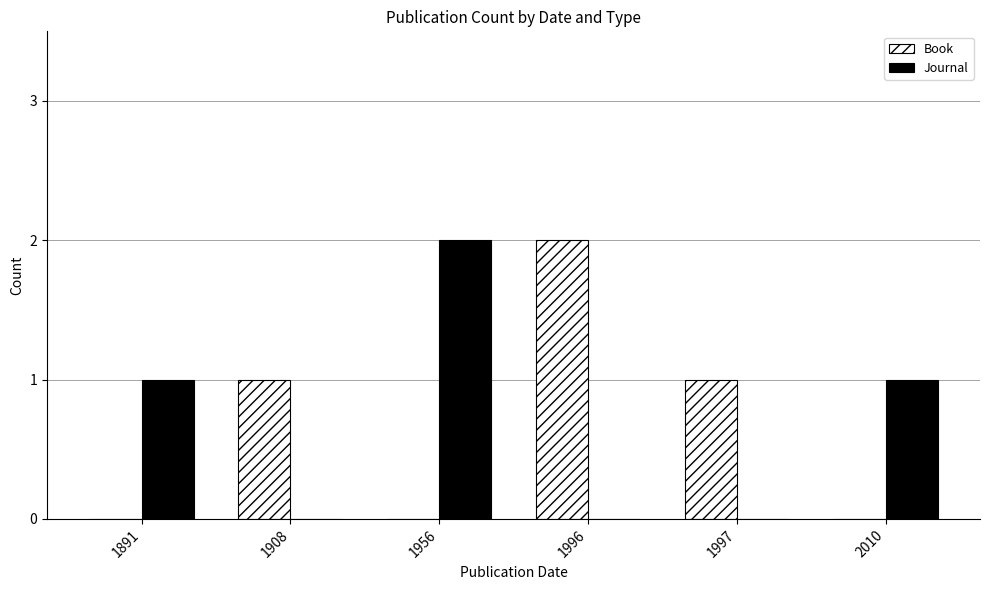

What is the sum of all Book values?

4